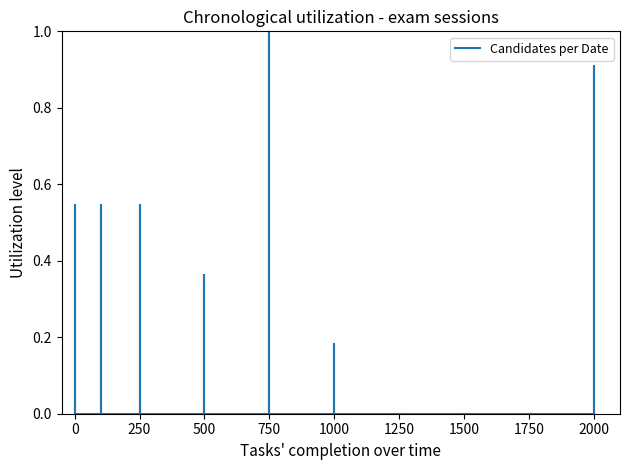

Is it true that the value at 2000 is 0.0?

True